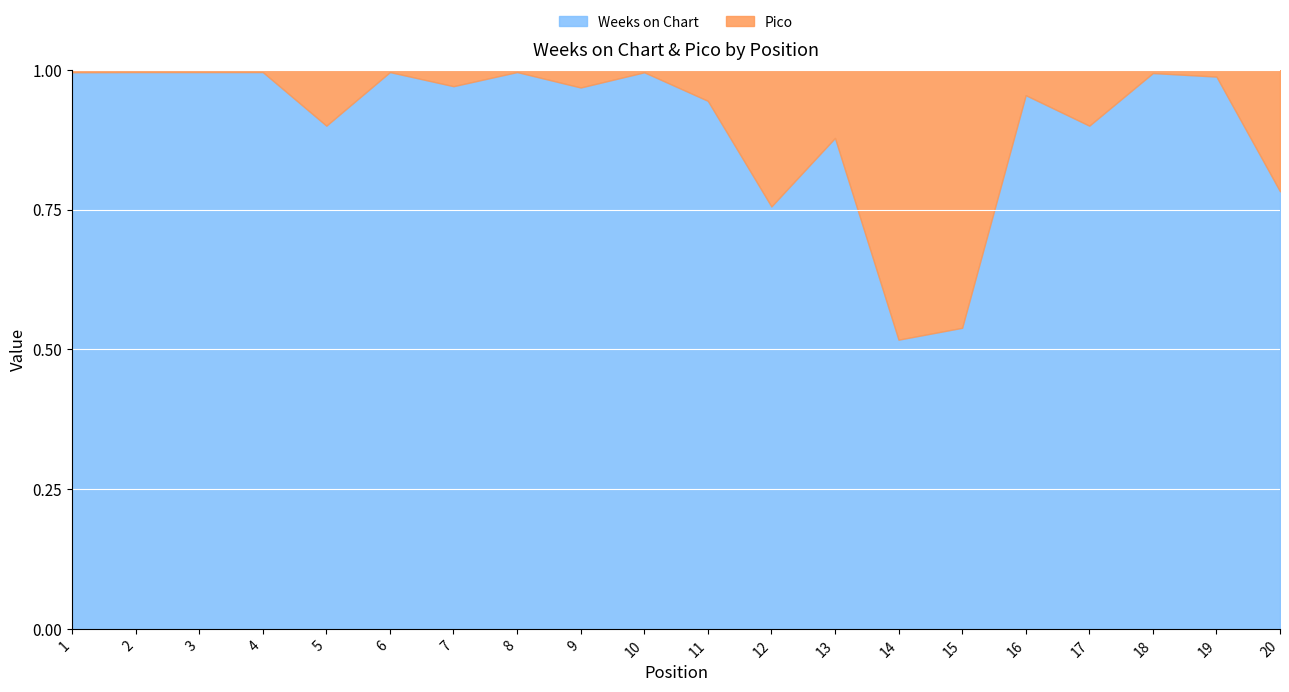

Where is the first local maximum for Pico?

5